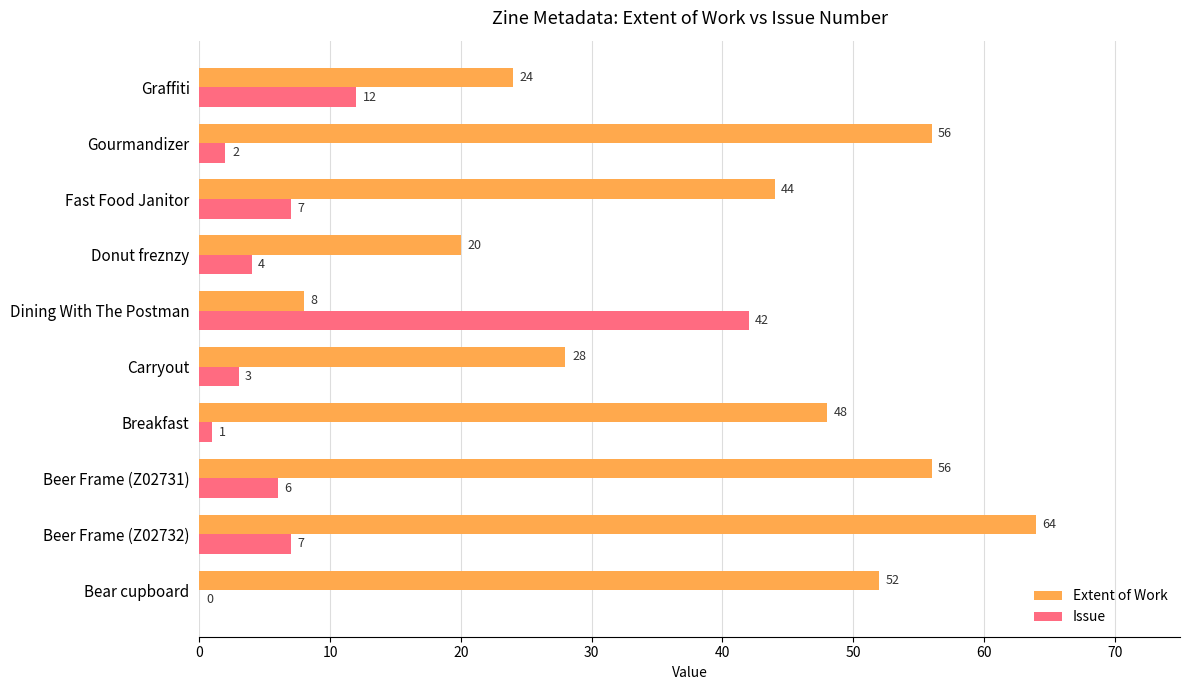

True or false: Extent of Work has a value of 24 at Graffiti.

True